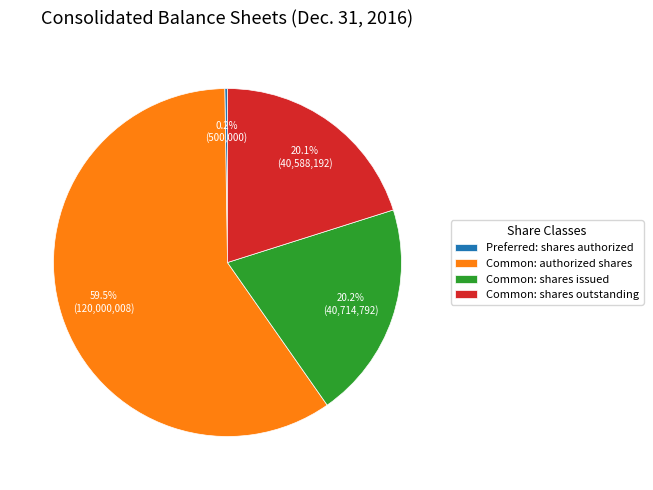

What percentage is NOT represented by Common: authorized shares?

40.5%